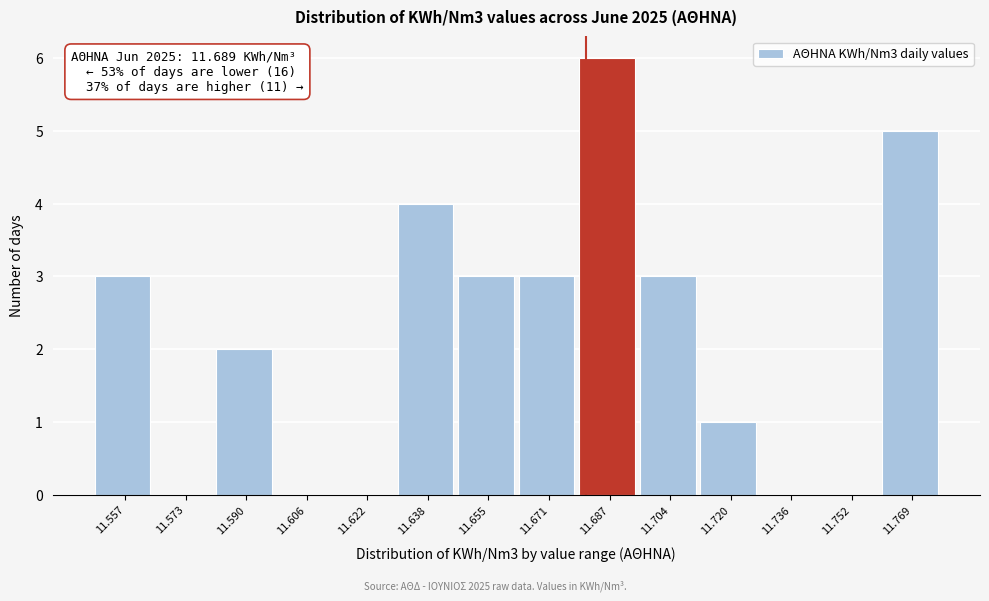

Reading left to right, list all the values displayed in this chart.

11.557=3	11.573=0	11.590=2	11.606=0	11.622=0	11.638=4	11.655=3	11.671=3	11.687=6	11.704=3	11.720=1	11.736=0	11.752=0	11.769=5